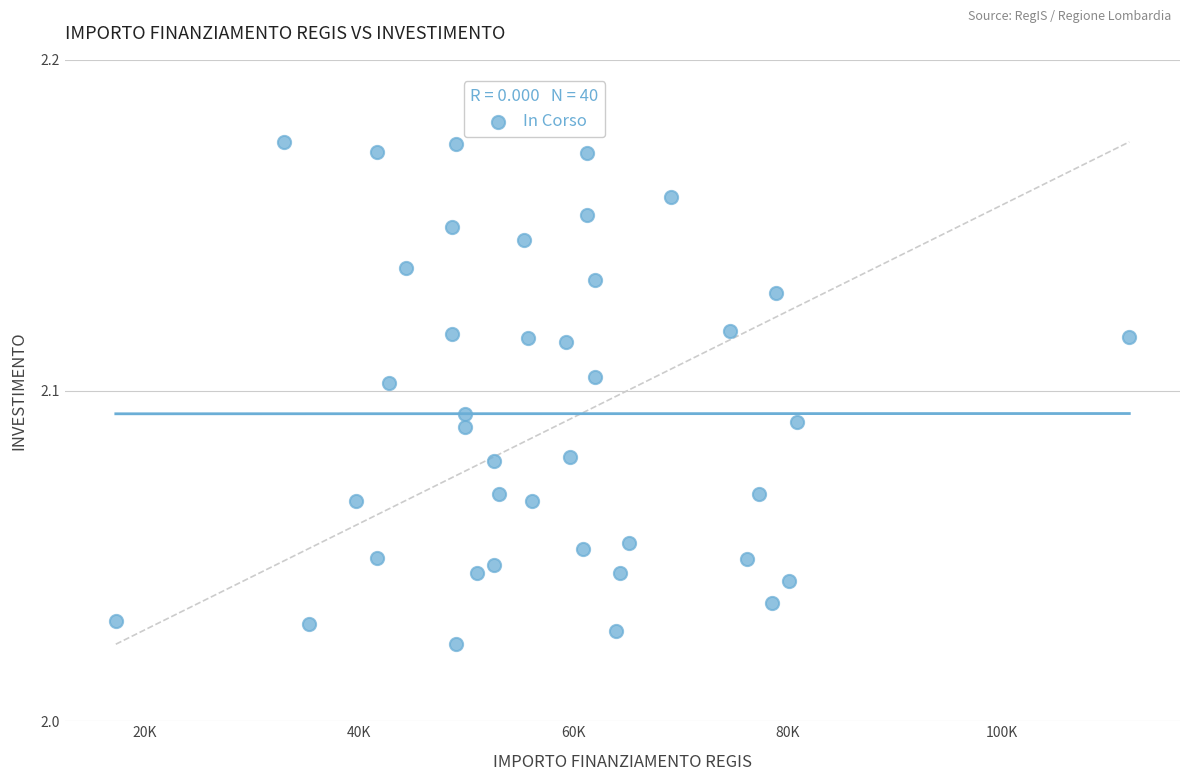

How many points are shown in the scatter plot?

40